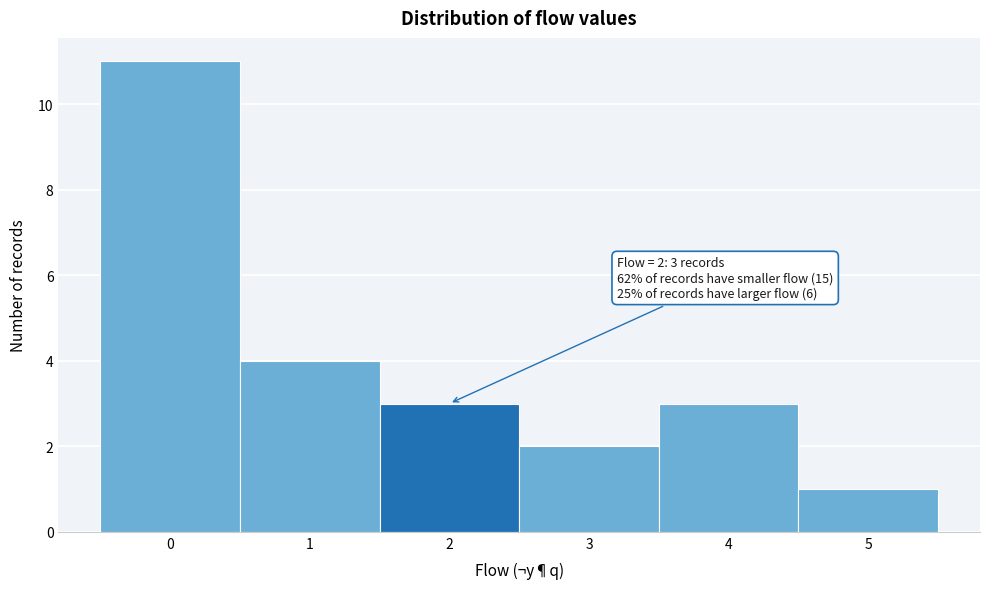

Over which range of the x-axis is the bar tallest?

-0.5 to 0.5